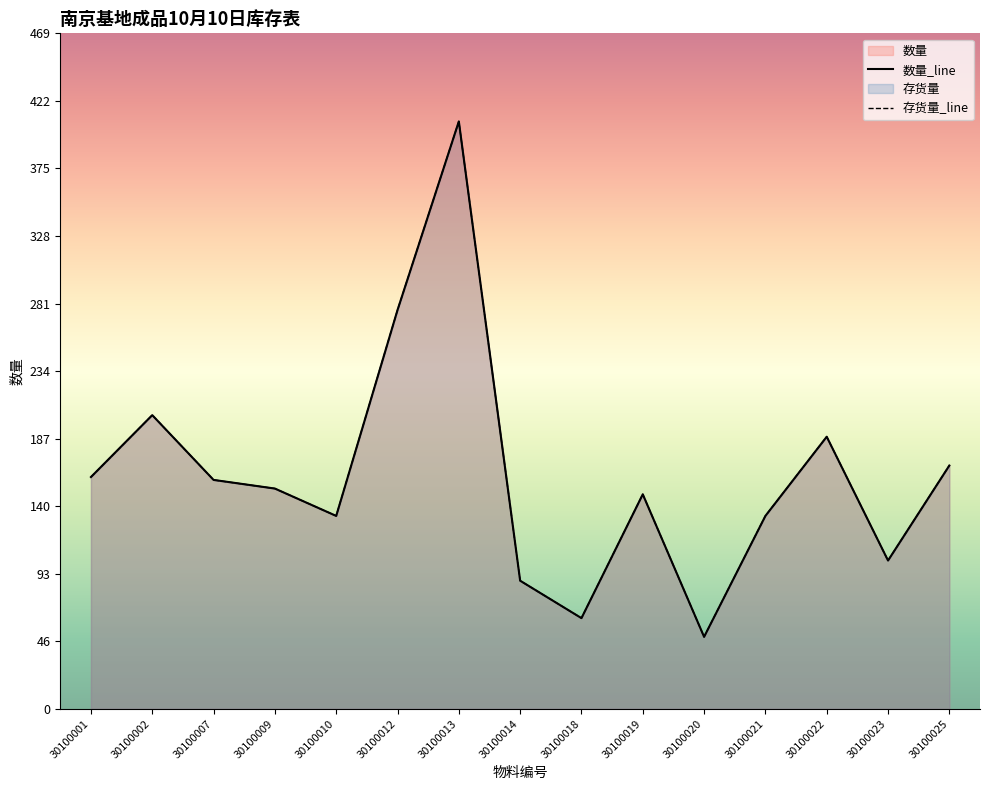

How many values in the 数量 series are below 153?

7